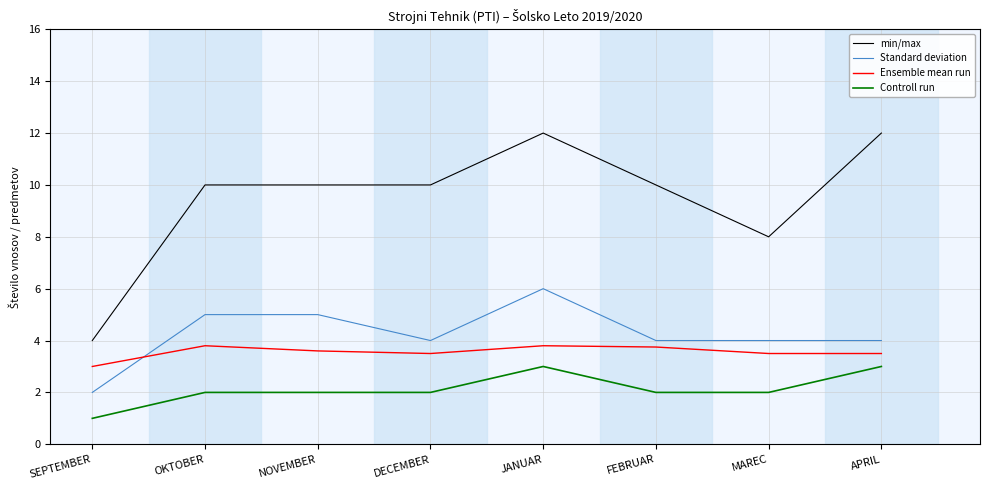

What is the maximum value shown in the chart?

12.0